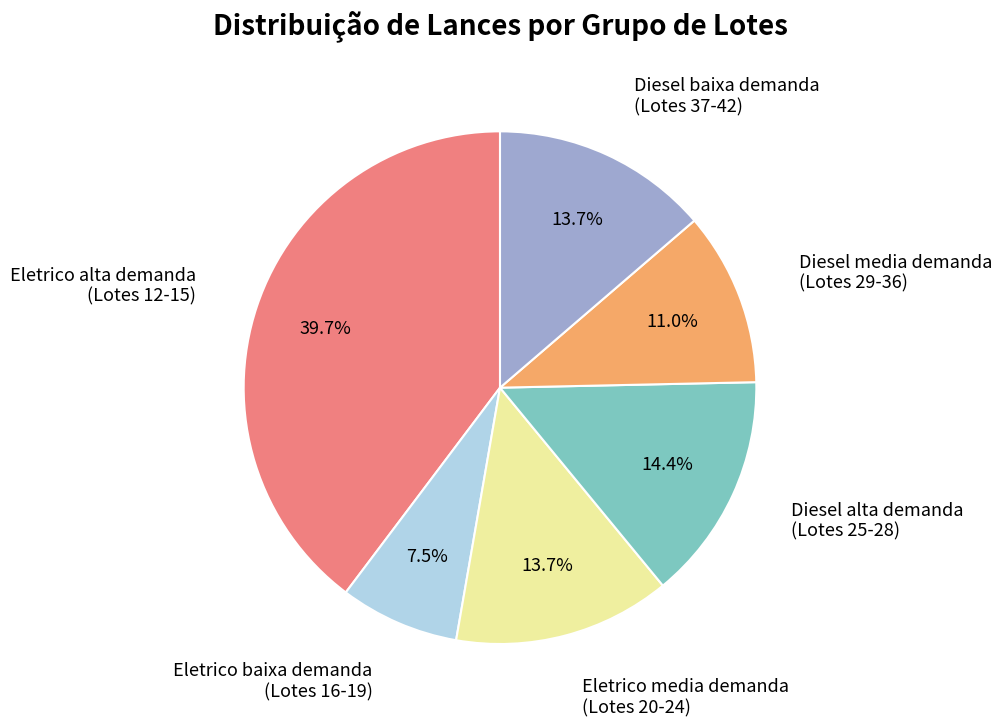

Is there any slice that represents more than half of the pie?

No